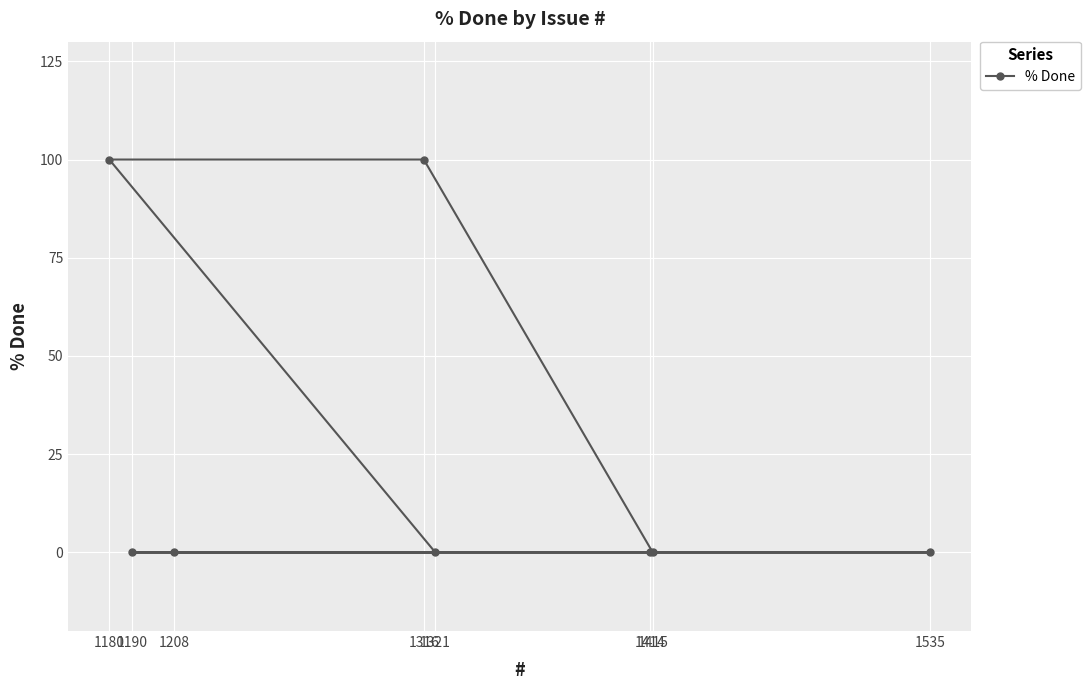

Reading right to left, extract all data points from this chart.

1535=0	1415=0	1414=0	1321=0	1316=100	1208=0	1190=0	1180=100